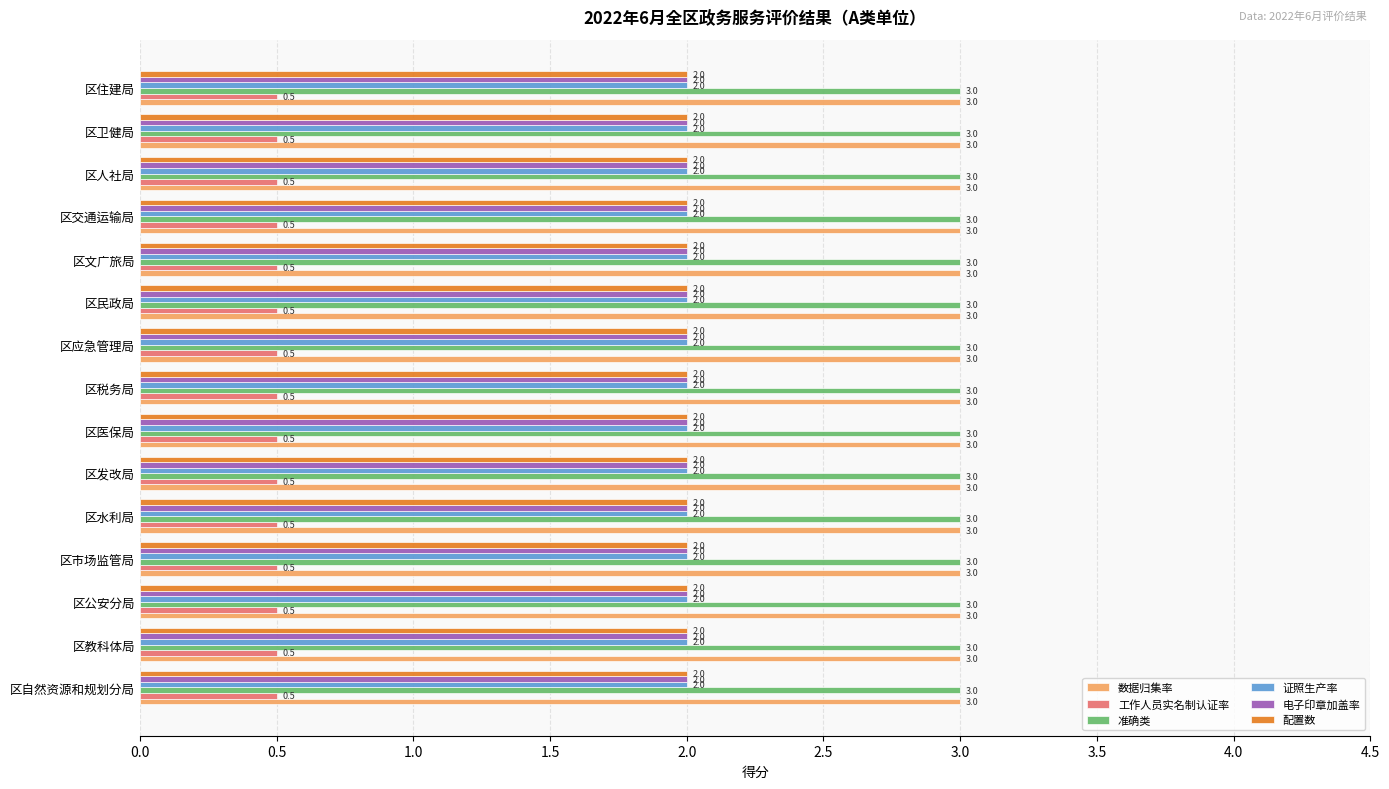

Is the value of 证照生产率 at 区医保局 greater than the value of 数据归集率 at 区教科体局?

No